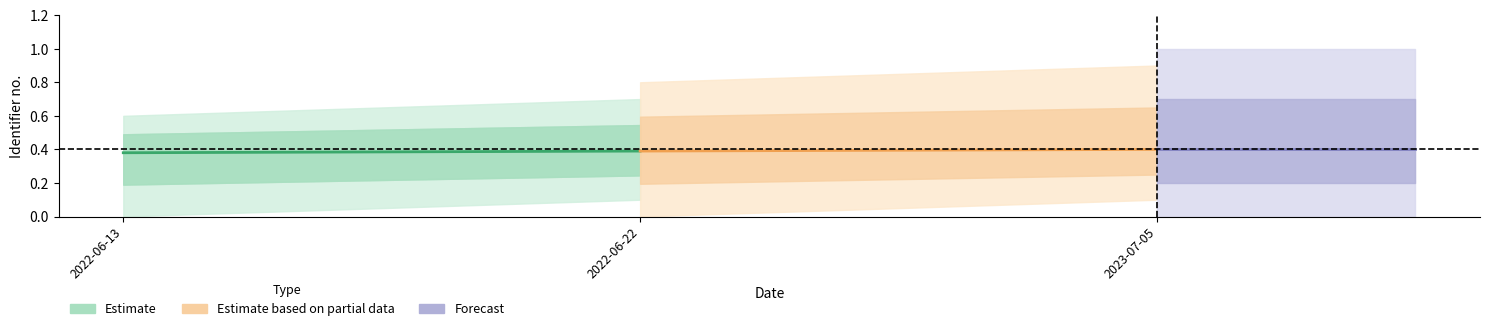

Rank the series by their average value, from lowest to highest.

Estimate, Estimate based on partial data, Forecast